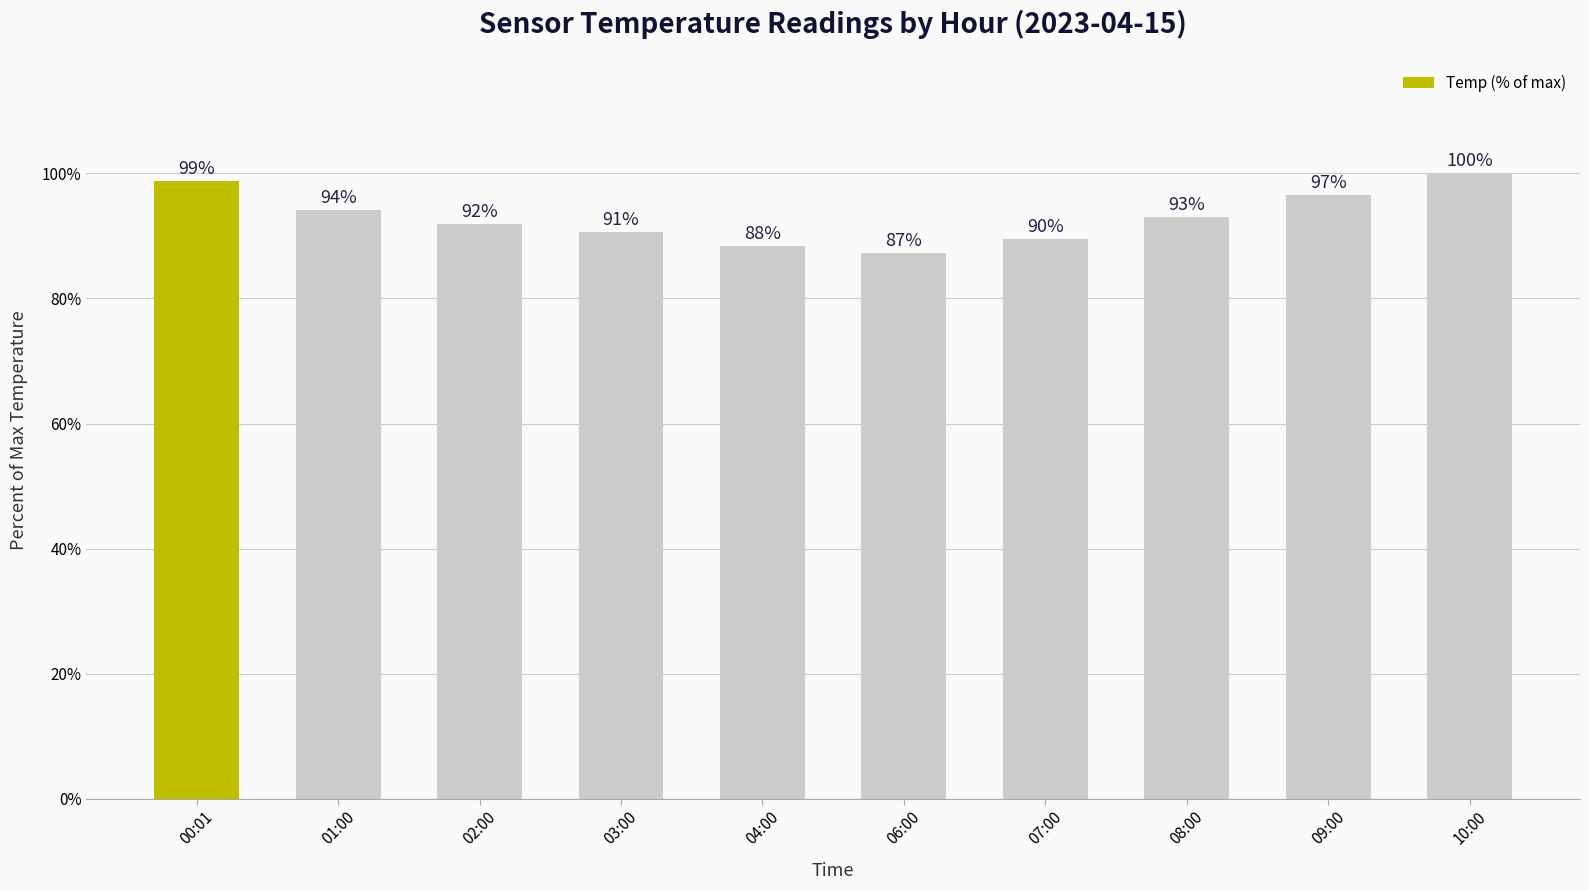

List the labels in order of value, largest first.

10:00, 00:01, 09:00, 01:00, 08:00, 02:00, 03:00, 07:00, 04:00, 06:00